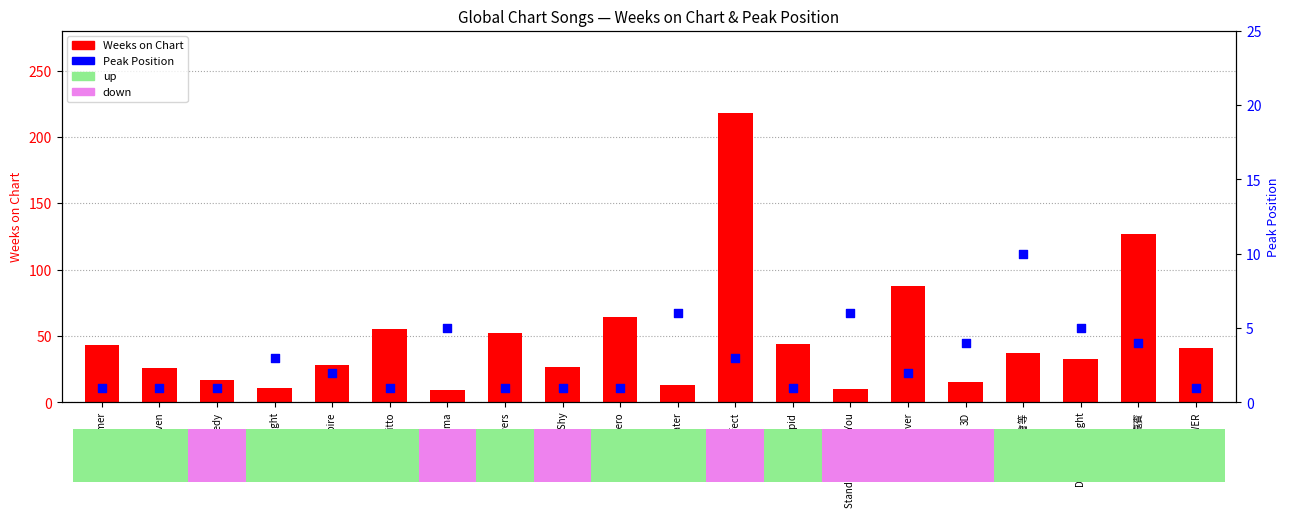

Which series reaches the maximum Y coordinate?

Weeks on Chart